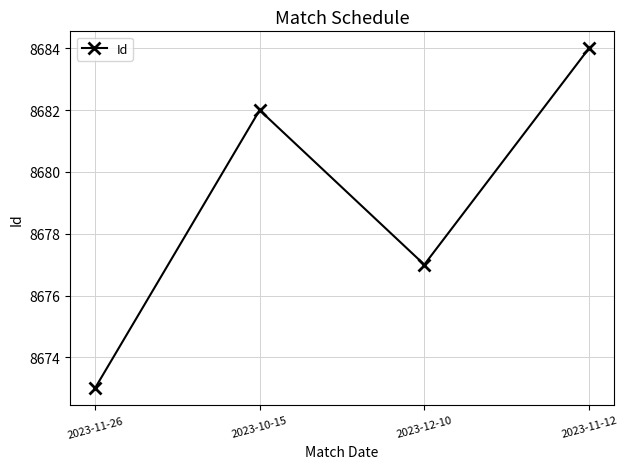

What position from the left is 2023-12-10?

3